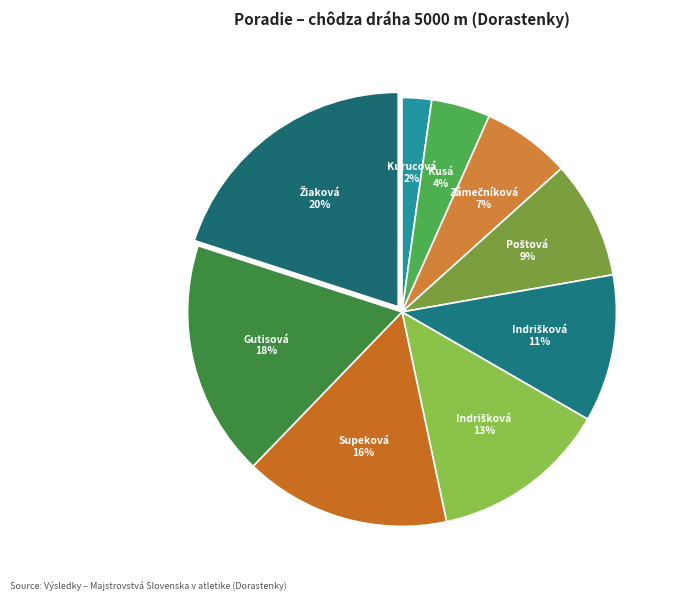

Which category has the biggest portion of the pie?

Žiaková Mária